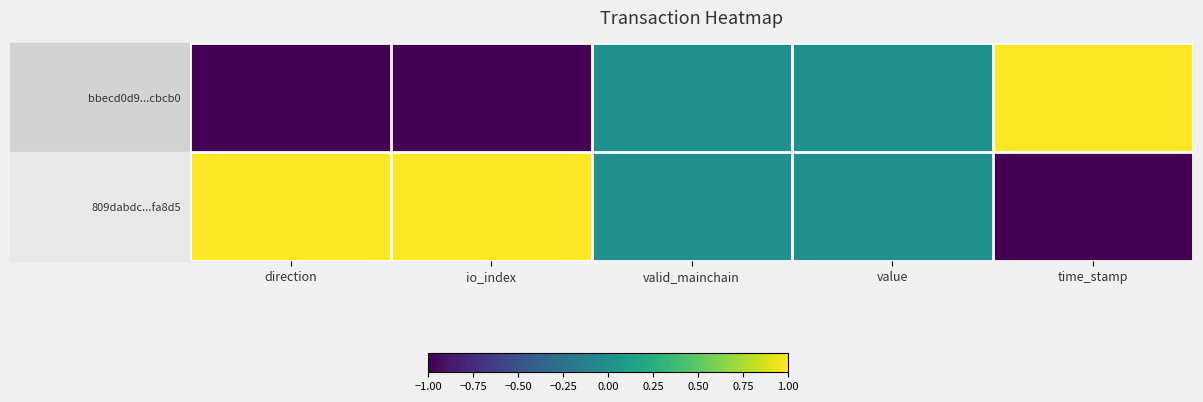

Which has a higher value, time_stamp or direction?

time_stamp